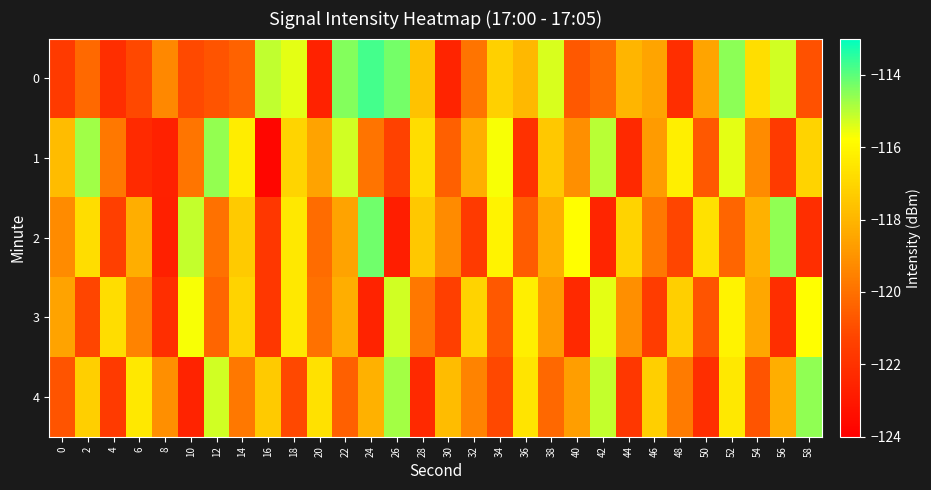

Rank the series by their average value, from highest to lowest.

0, 1, 4, 2, 3